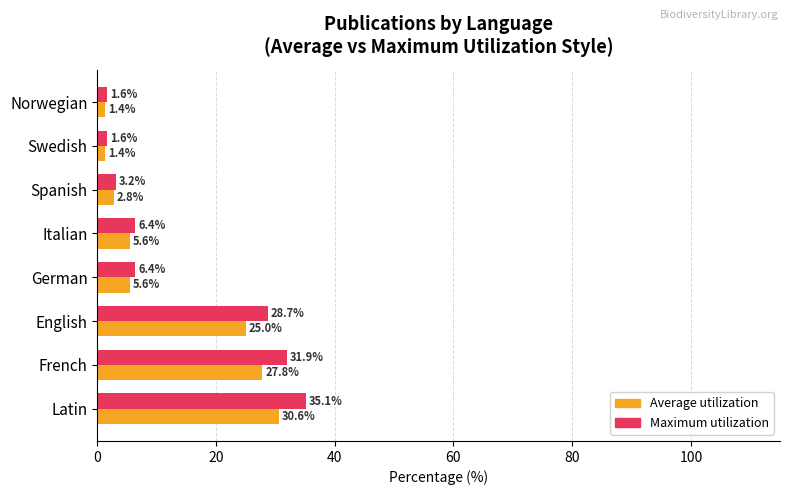

Which series has the largest total across all categories?

Maximum utilization